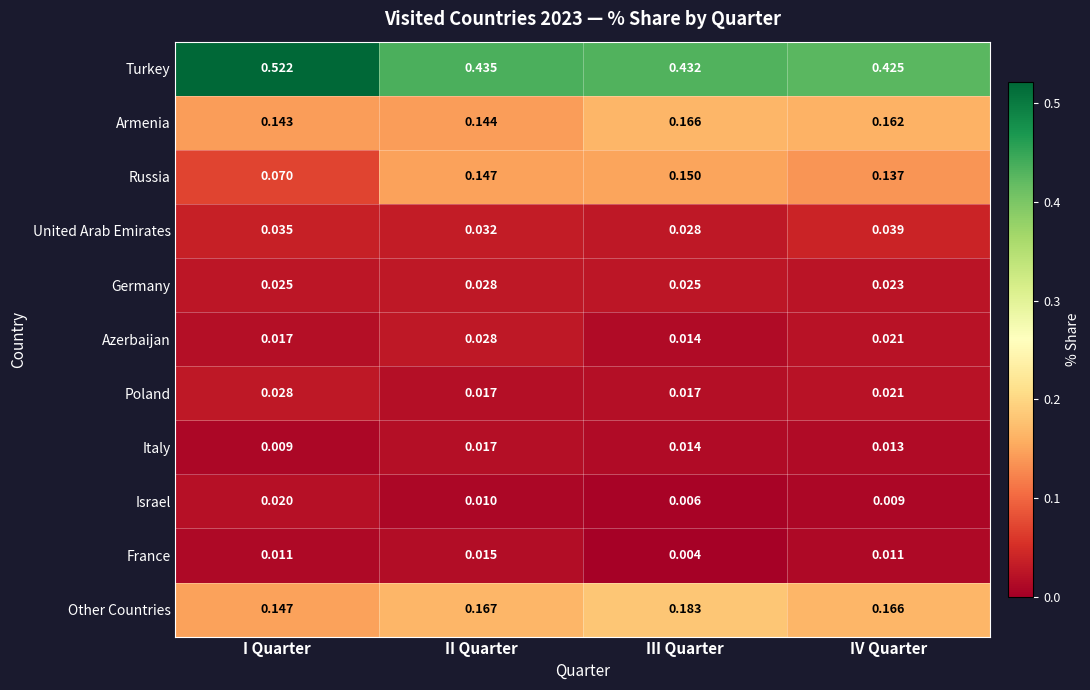

At which category is the sum across all series the highest?

II Quarter